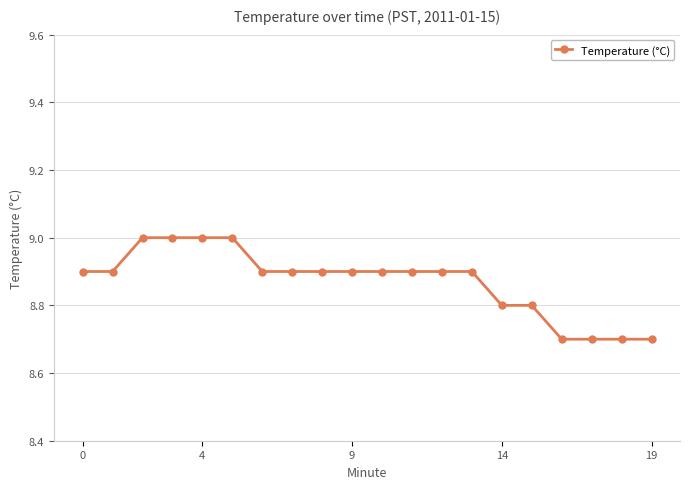

Does the chart have visible grid lines?

Yes